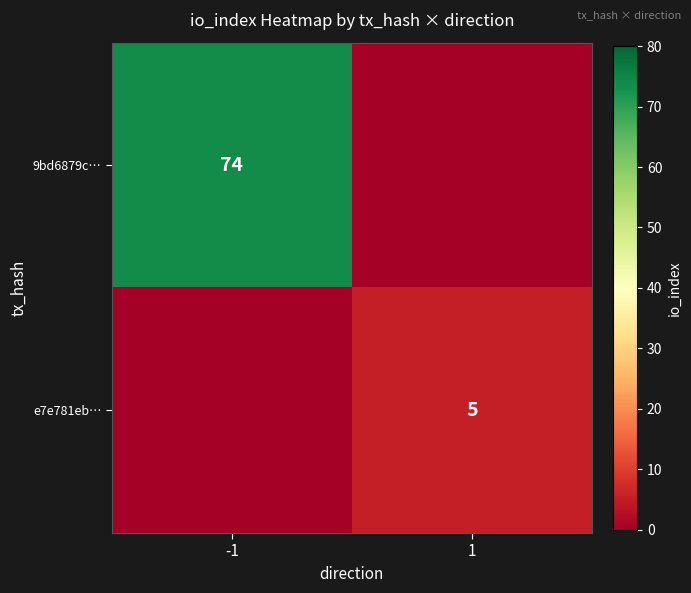

Is it true that 9bd6879c… equals 74 at -1?

True